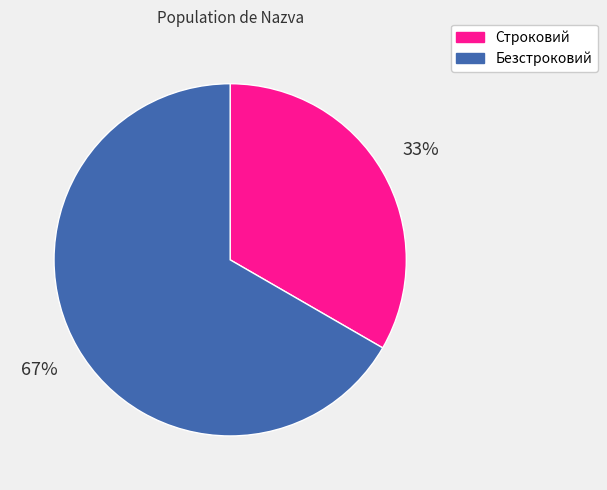

Which slice is the largest?

Безстроковий